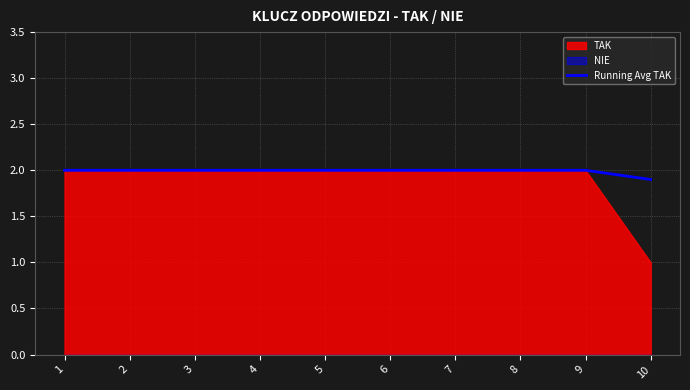

Which category has the lowest value in the Running Avg TAK series?

10